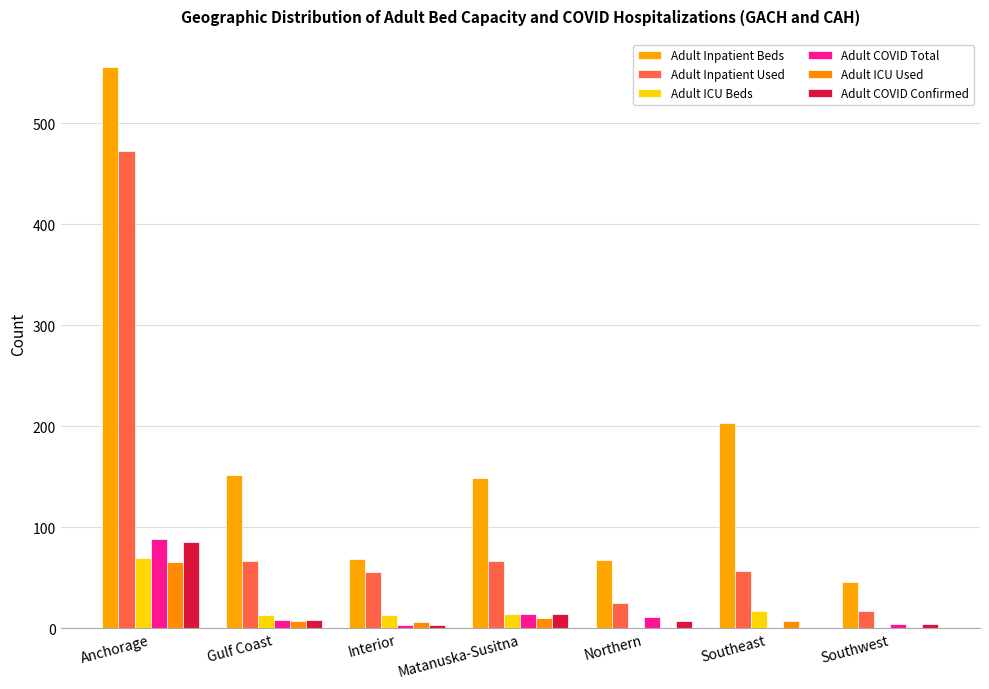

How many data points does each series have?

7